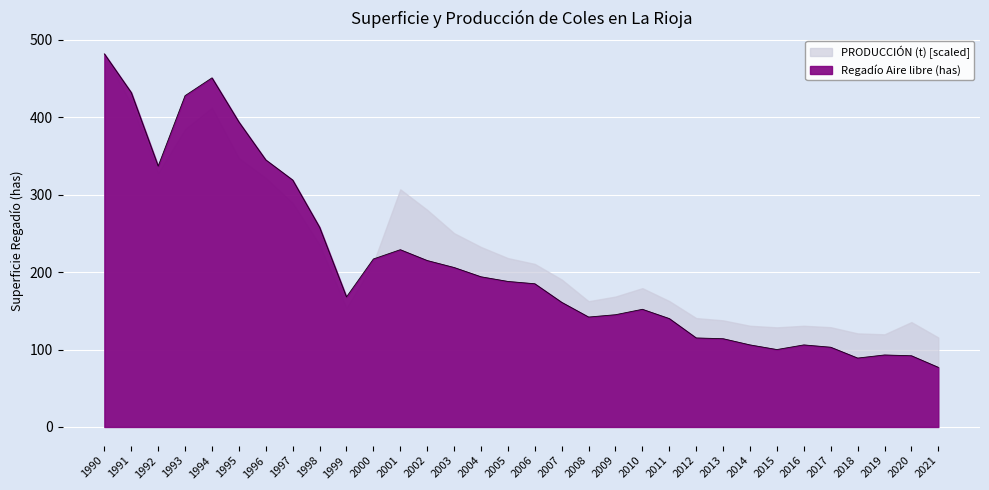

Is it true that the value at 2018 is 89?

True